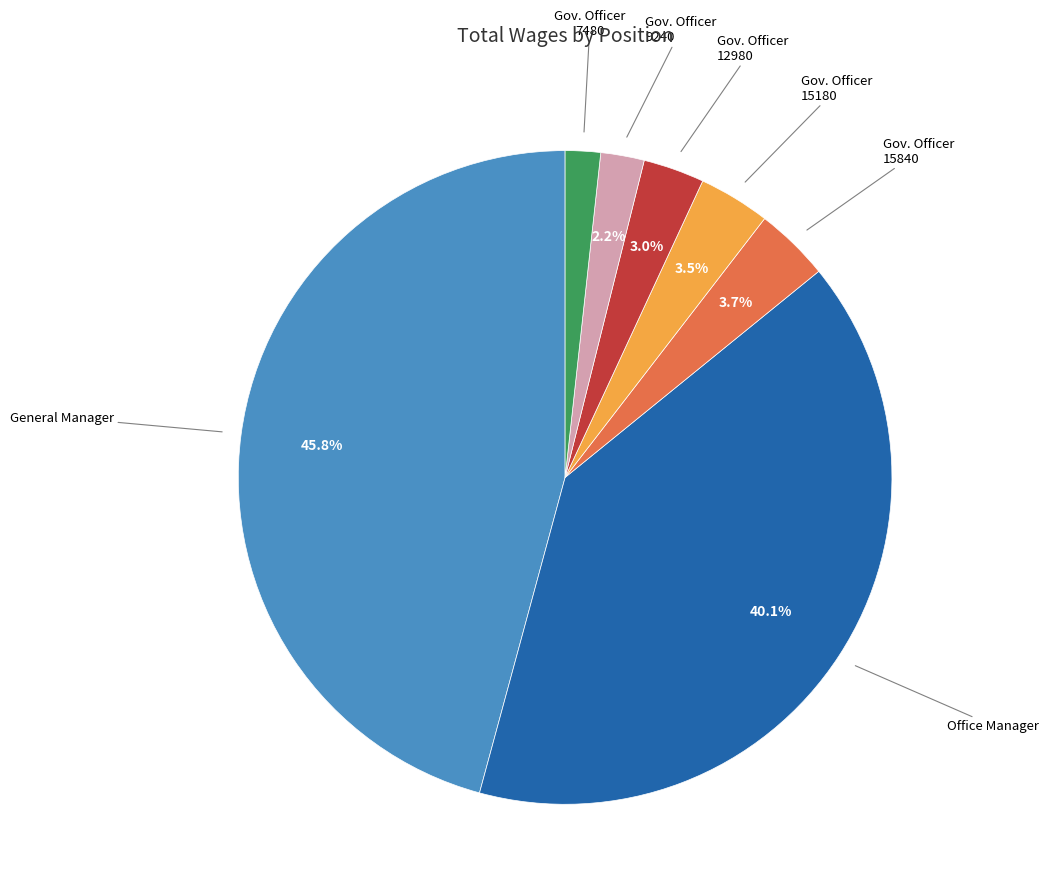

Does any single category account for the majority?

No